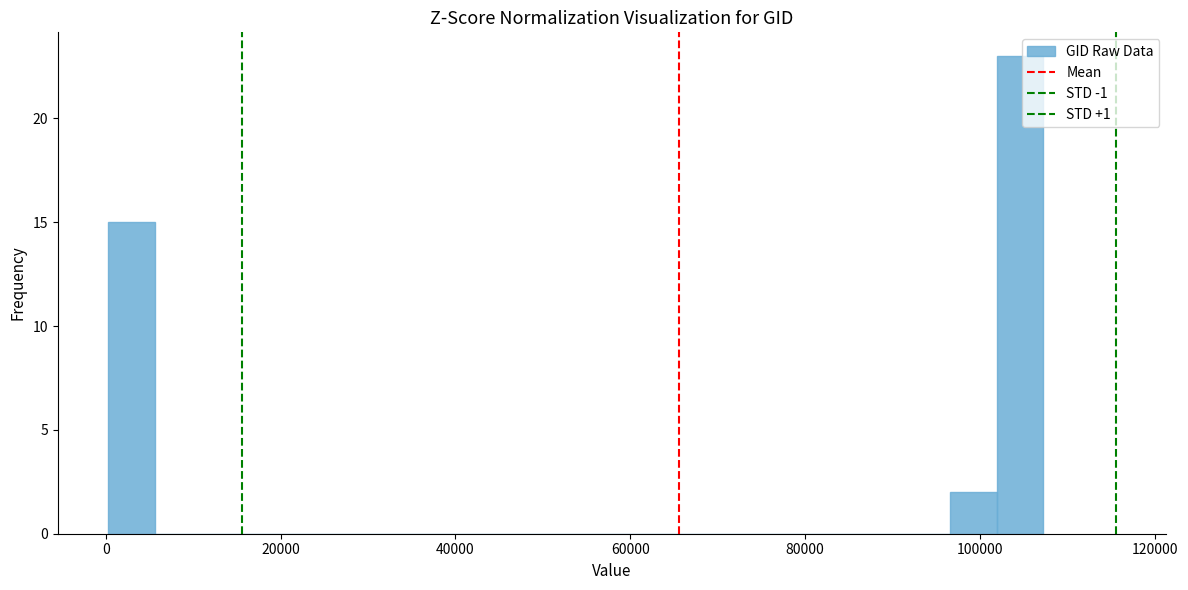

Read against the x-axis, roughly where is the centre of the tallest bar?

104000